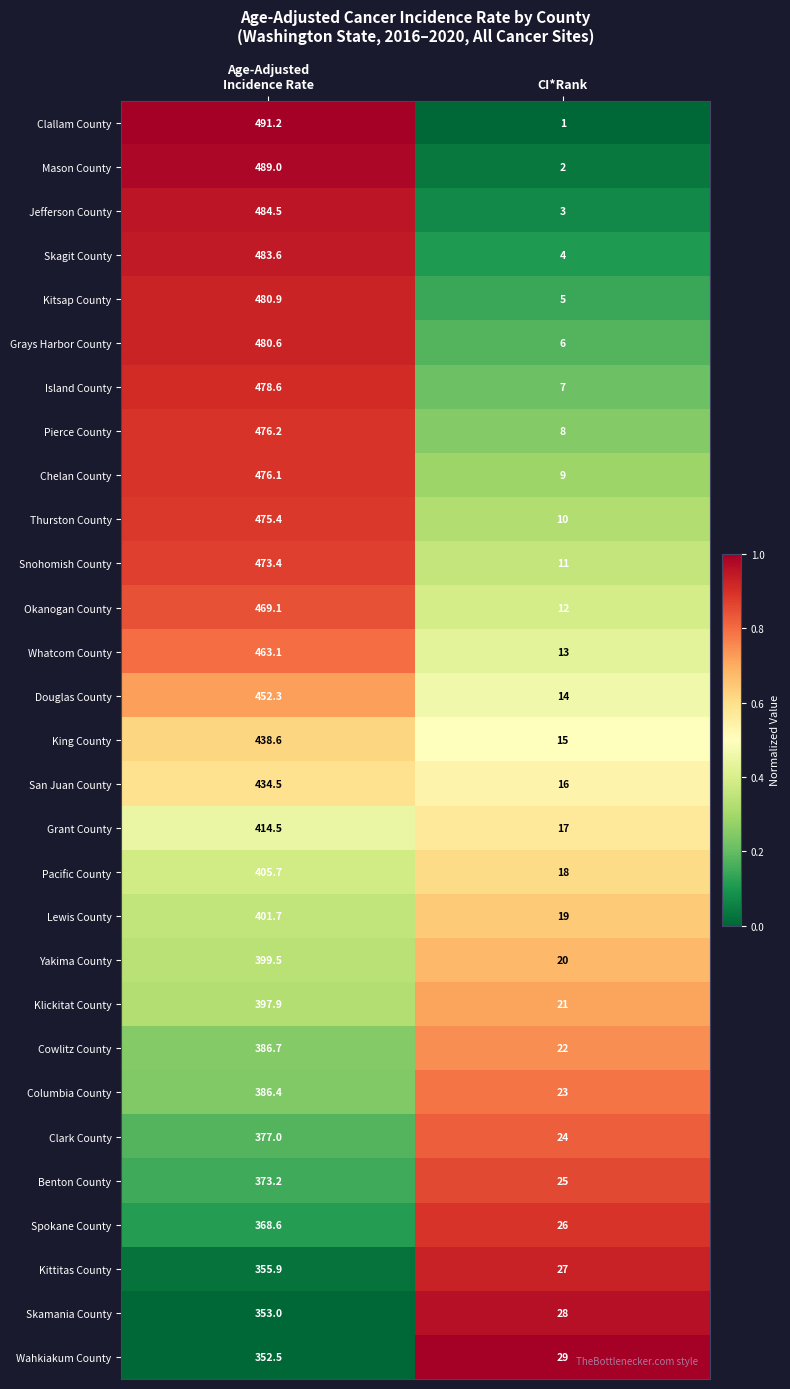

At which category is the sum across all series the highest?

Age-Adjusted
Incidence Rate